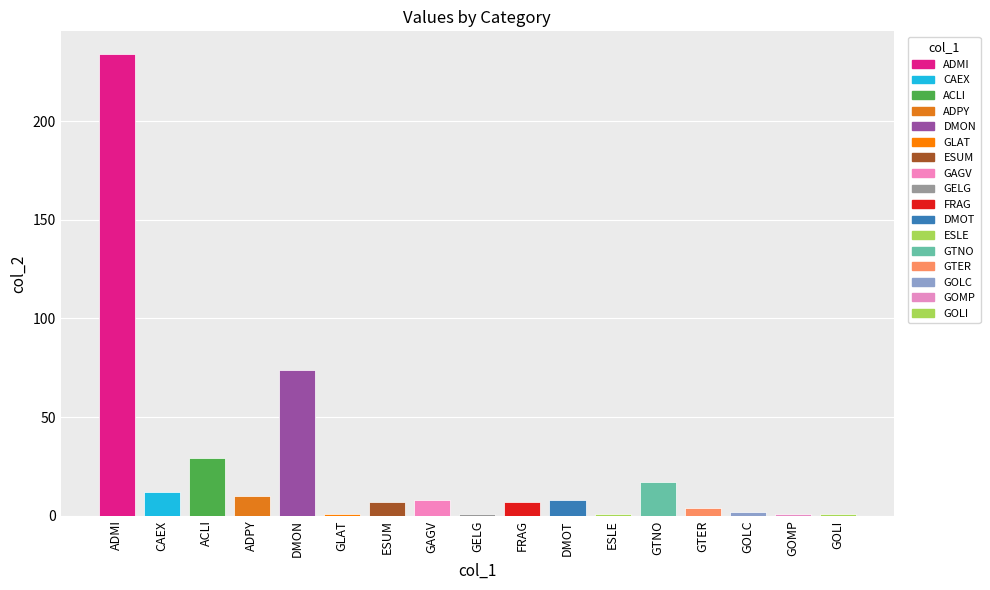

Count the number of data series in this chart.

1